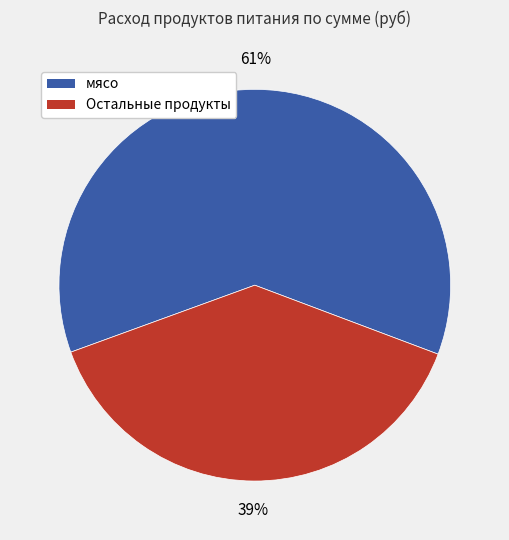

To the nearest percent, what is the average slice percentage?

50%